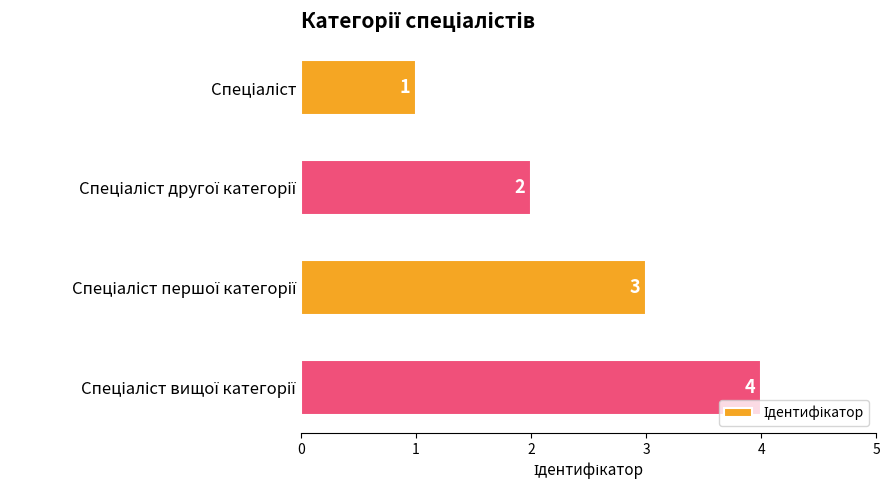

How many values are between 2 and 4?

3